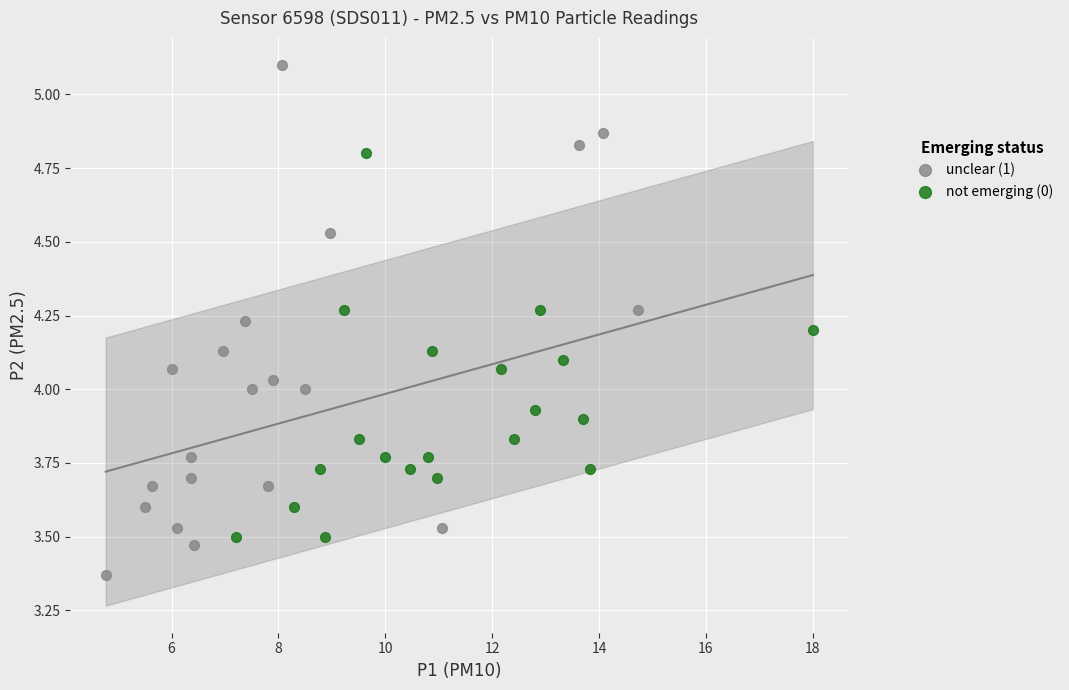

What are all the series names shown in the legend?

unclear (1), not emerging (0)